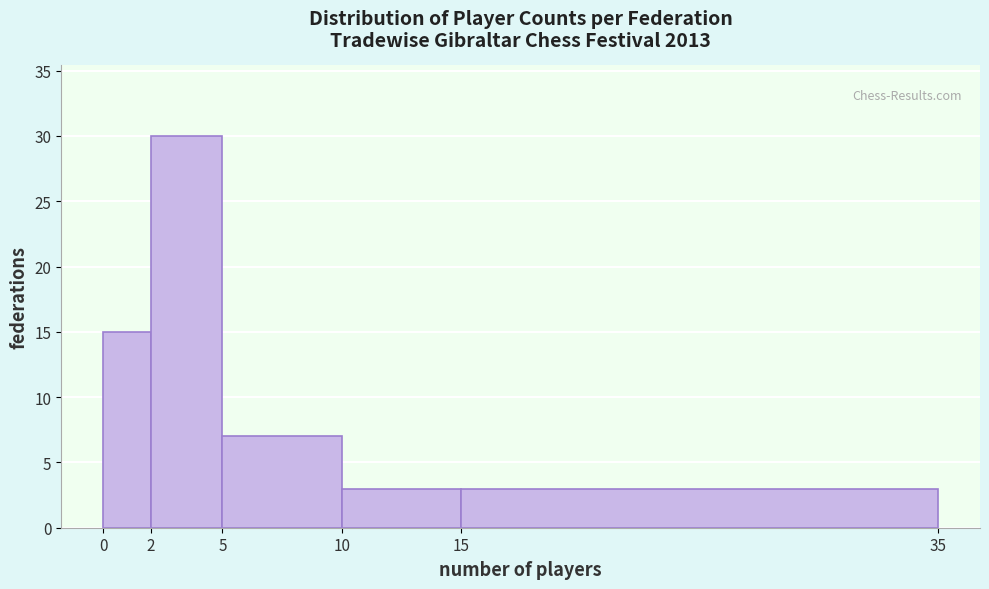

How tall is the bar that spans 5 to 10 on the x-axis? The values are not printed on the chart, so give them approximately, as read against the axis.

7